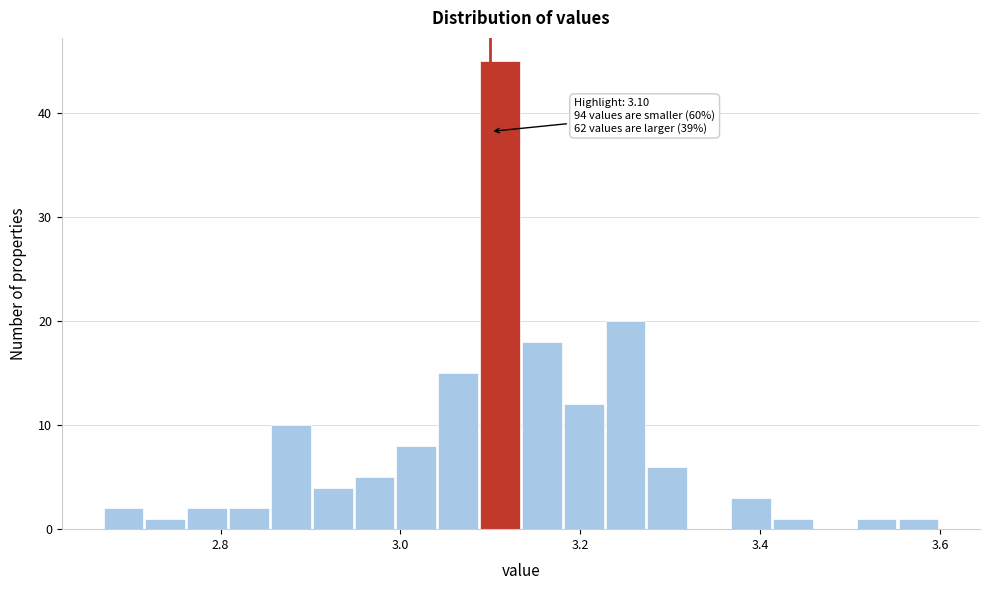

Around what value on the x-axis is the tallest bar? Give the approximate position of its centre, as read against the axis.

3.12